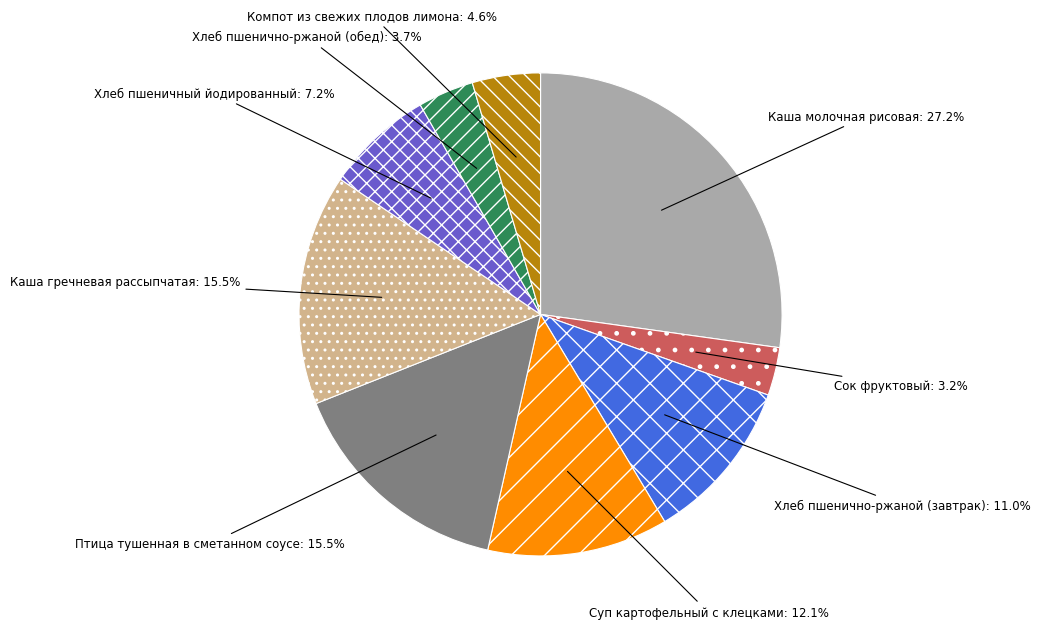

Is there any slice that represents more than half of the pie?

No